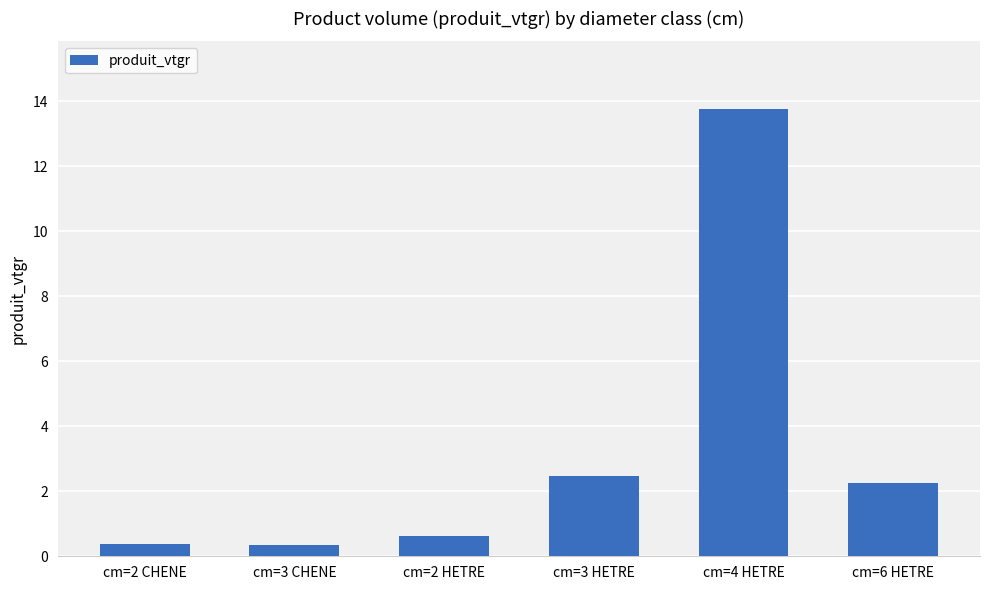

What is the sum of the values at cm=2 CHENE and cm=4 HETRE?

14.1